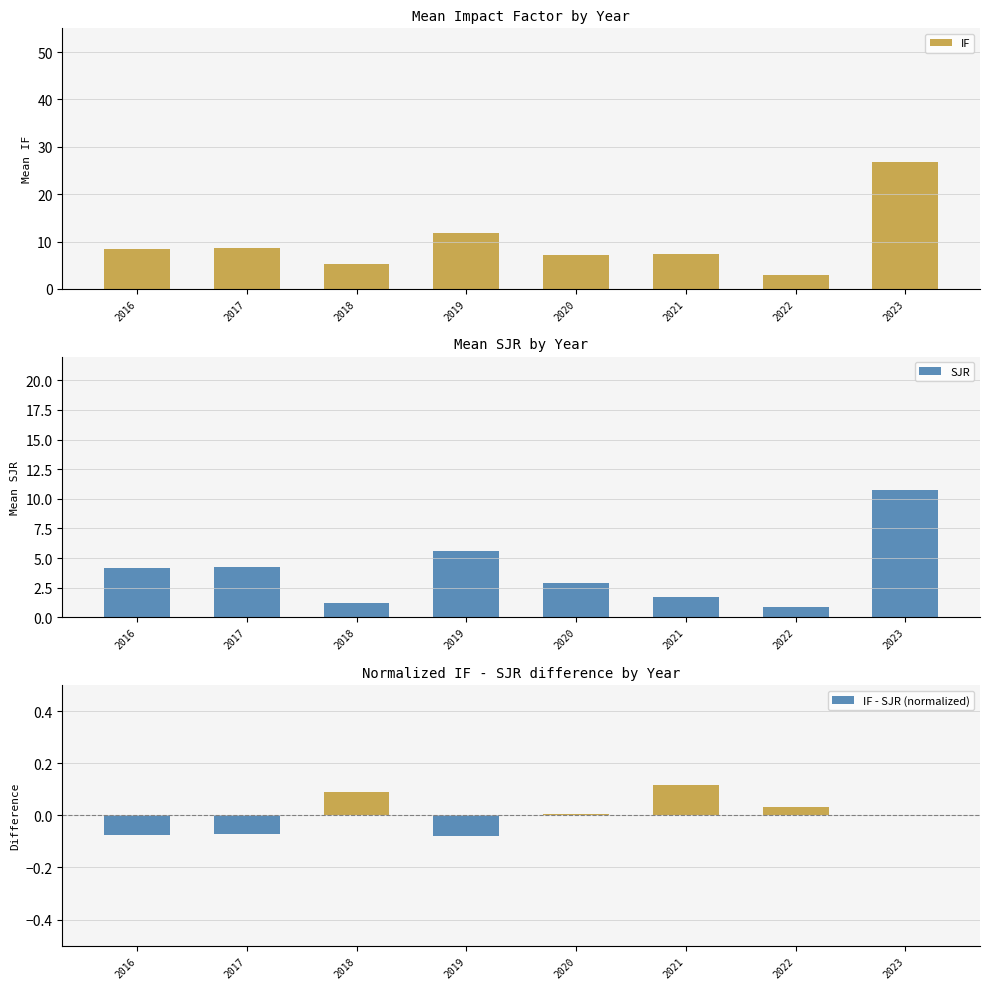

True or false: SJR has a value of 10.8 at 2023.

True